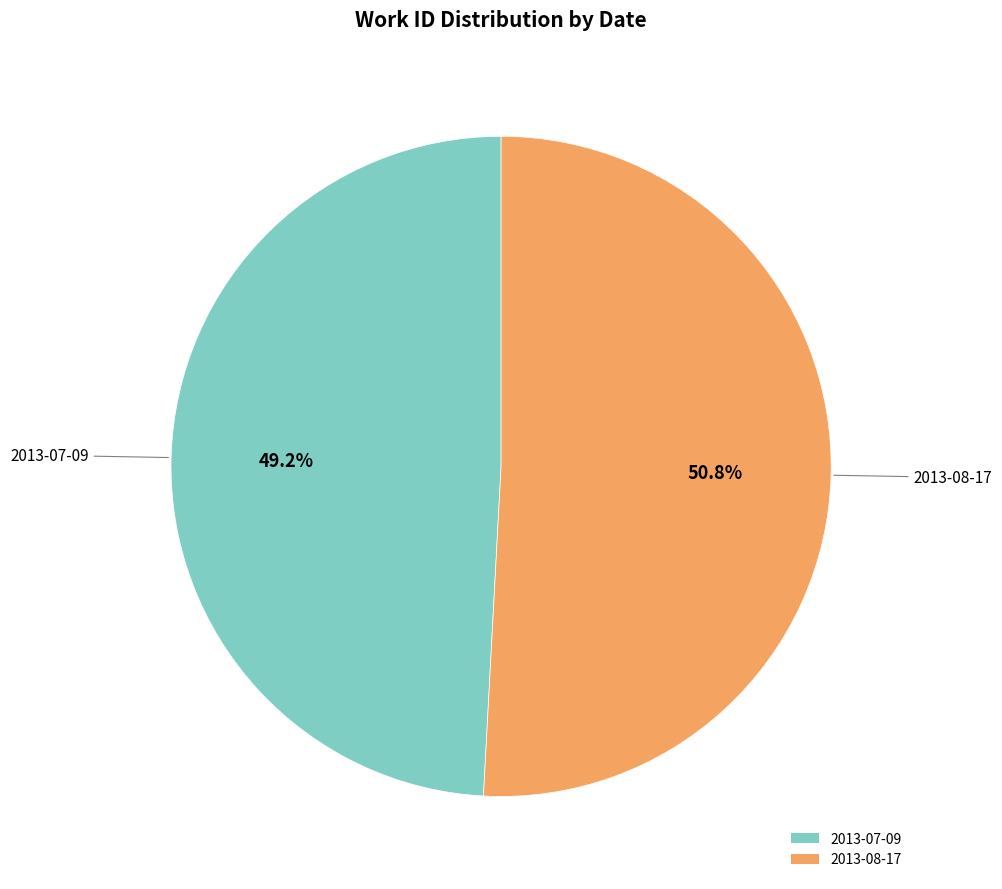

To the nearest percent, what percentage of the pie is 2013-07-09?

49%